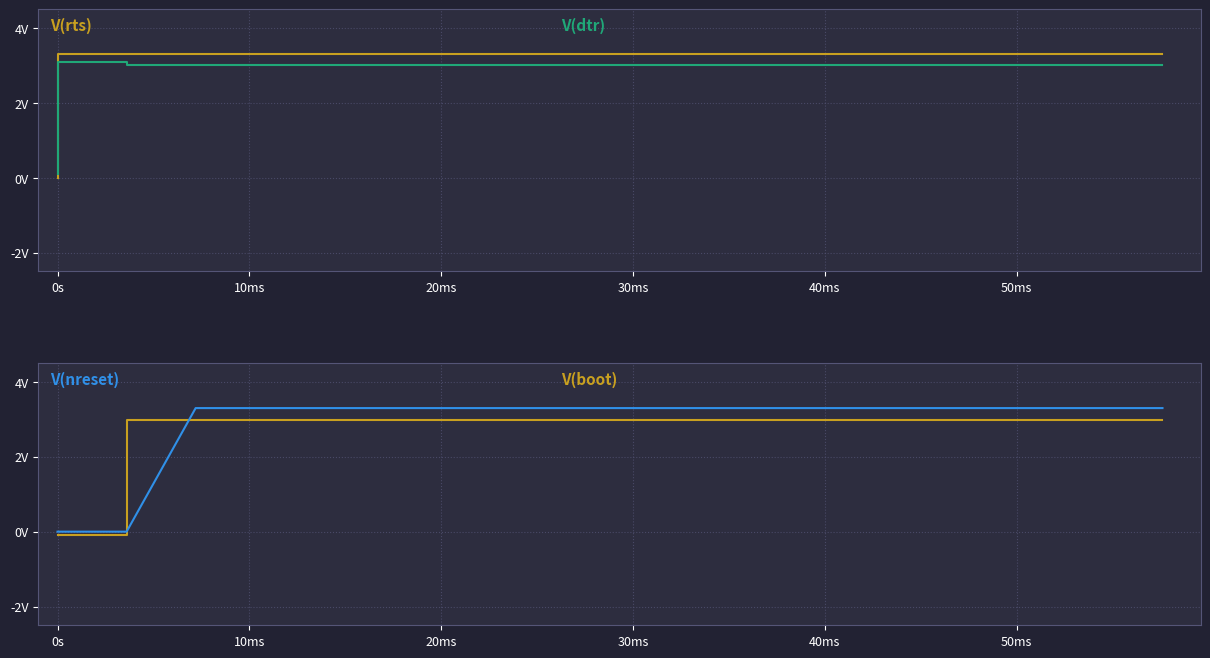

Reading left to right, extract all data points from this chart.

V(rts): 0.0	3.3	3.3	3.3	3.3	3.3	3.3	3.3	3.3	3.3	3.3	3.3	3.3	3.3	3.3	3.3	3.3	3.3	3.3
V(dtr): 0.1	3.1	3.1	3.0	3.0	3.0	3.0	3.0	3.0	3.0	3.0	3.0	3.0	3.0	3.0	3.0	3.0	3.0	3.0
V(boot): -0.1	-0.1	-0.1	3.0	3.0	3.0	3.0	3.0	3.0	3.0	3.0	3.0	3.0	3.0	3.0	3.0	3.0	3.0	3.0
V(nreset): 0.0	0.0	0.0	0.0	3.3	3.3	3.3	3.3	3.3	3.3	3.3	3.3	3.3	3.3	3.3	3.3	3.3	3.3	3.3